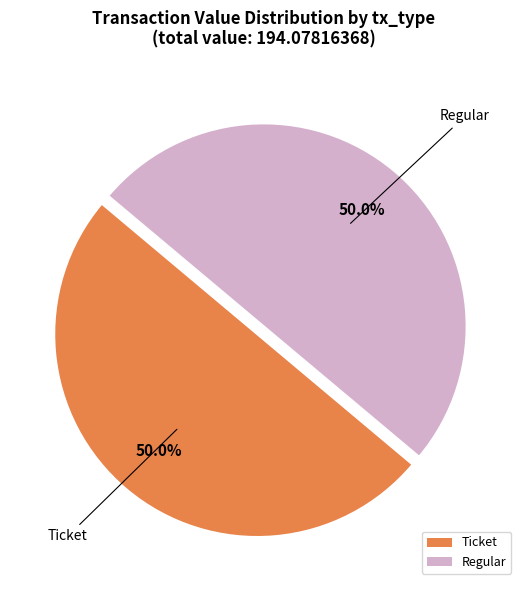

Combined, what portion of the pie is Regular and Ticket?

100.0%